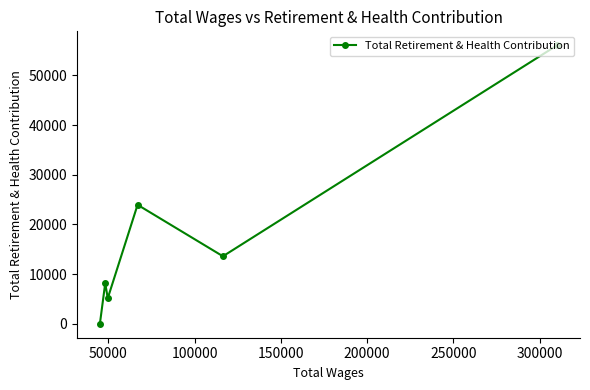

Does the chart display data point markers on the line(s)?

Yes